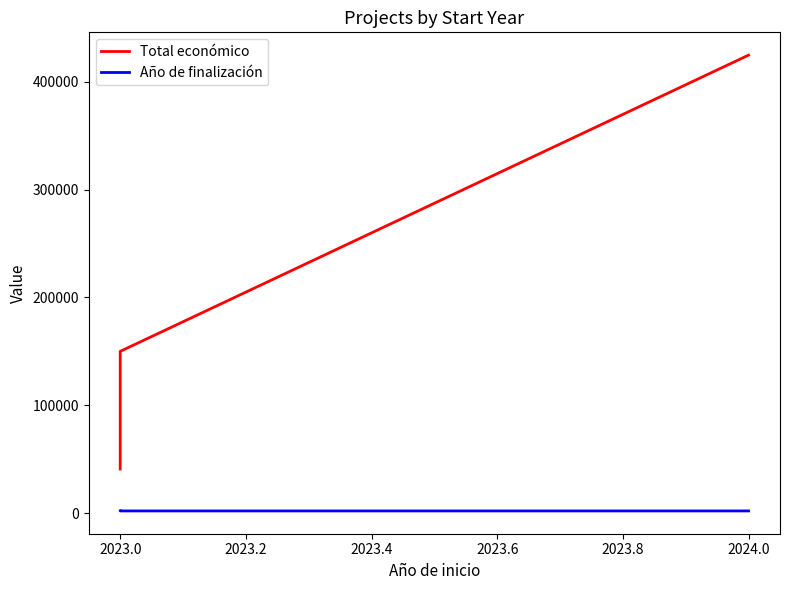

True or false: Total económico and Año de finalización intersect in this chart.

False